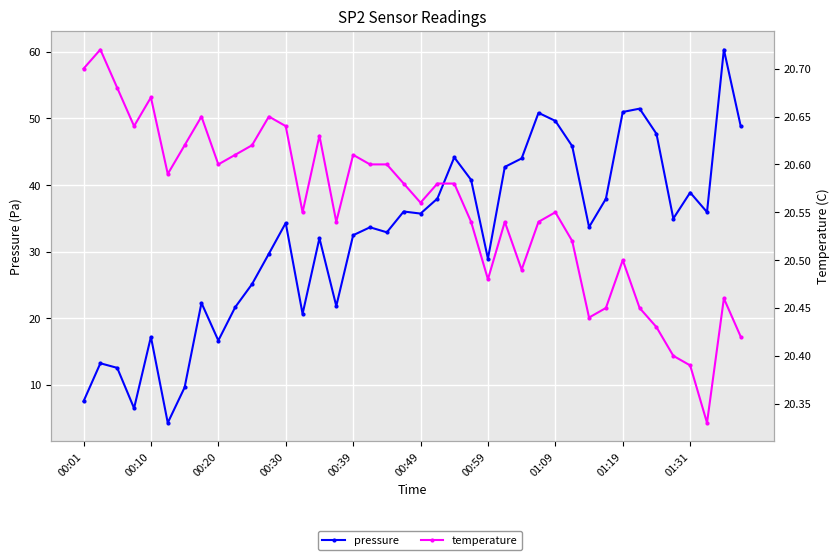

What position from the right is 00:49?

20